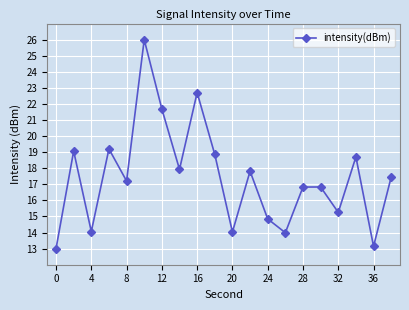

What is the average value?

17.4